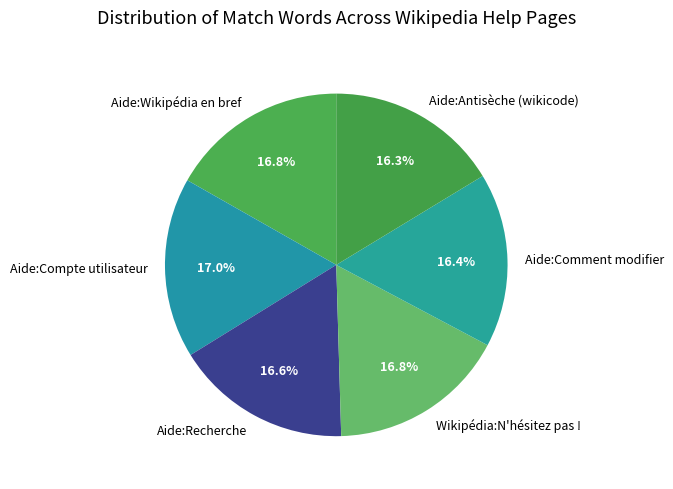

How much of the chart is everything except Aide:Comment modifier?

83.6%